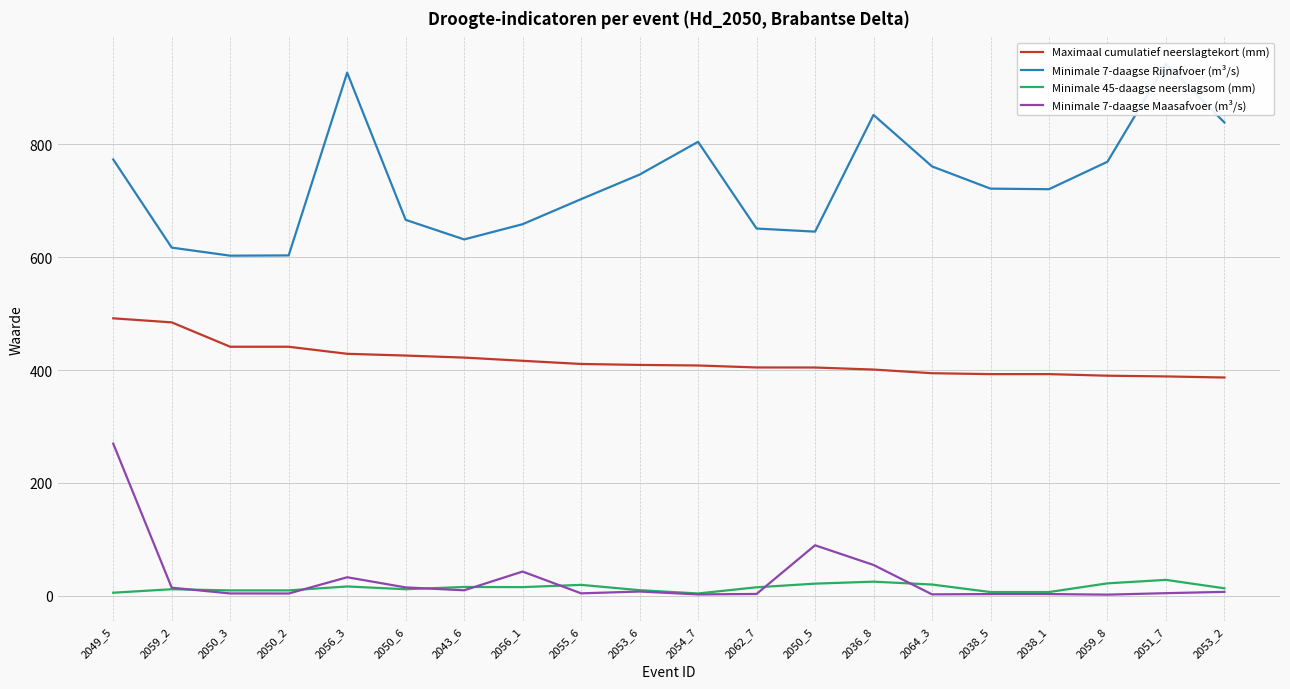

How many values in the Maximaal cumulatief neerslagtekort (mm) series are below 409?

10